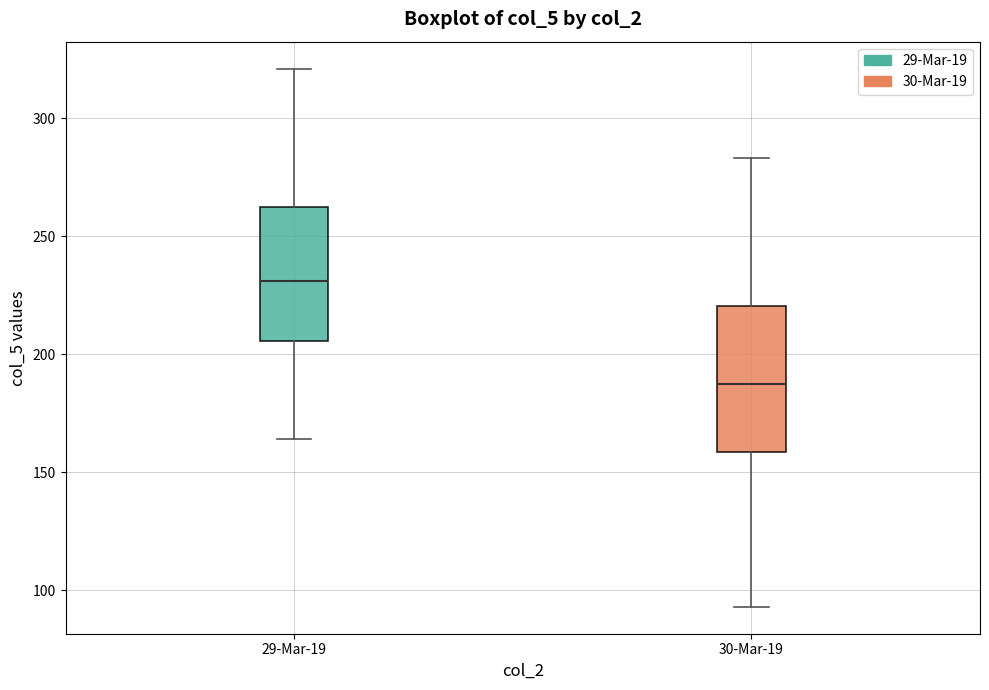

Which box has the highest median line?

29-Mar-19